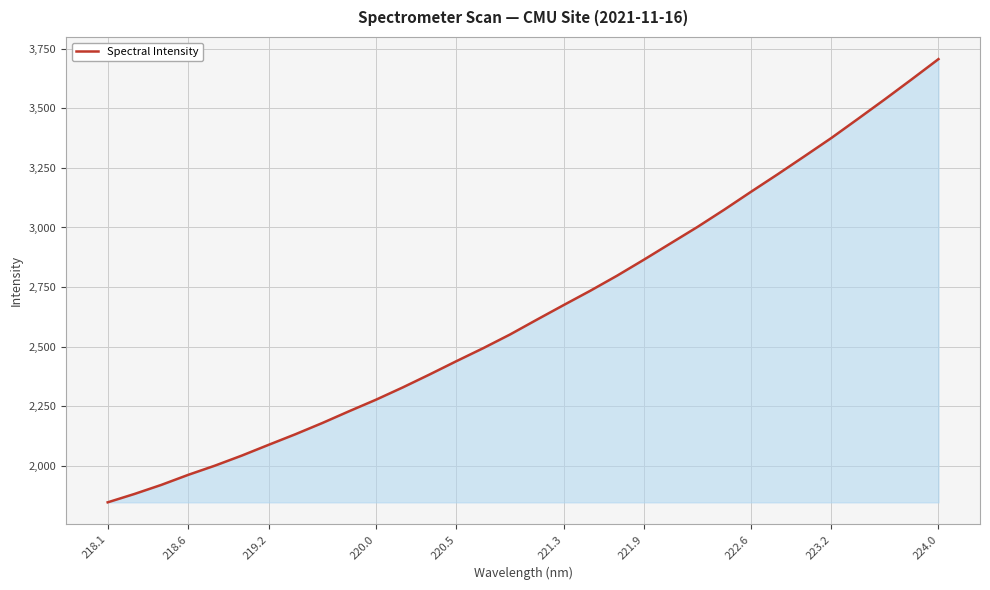

What is the difference between the maximum and minimum values?

1859.6